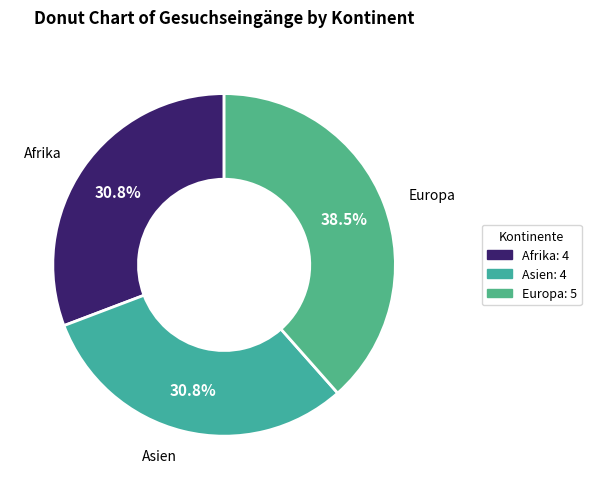

Which slice is the largest?

Europa